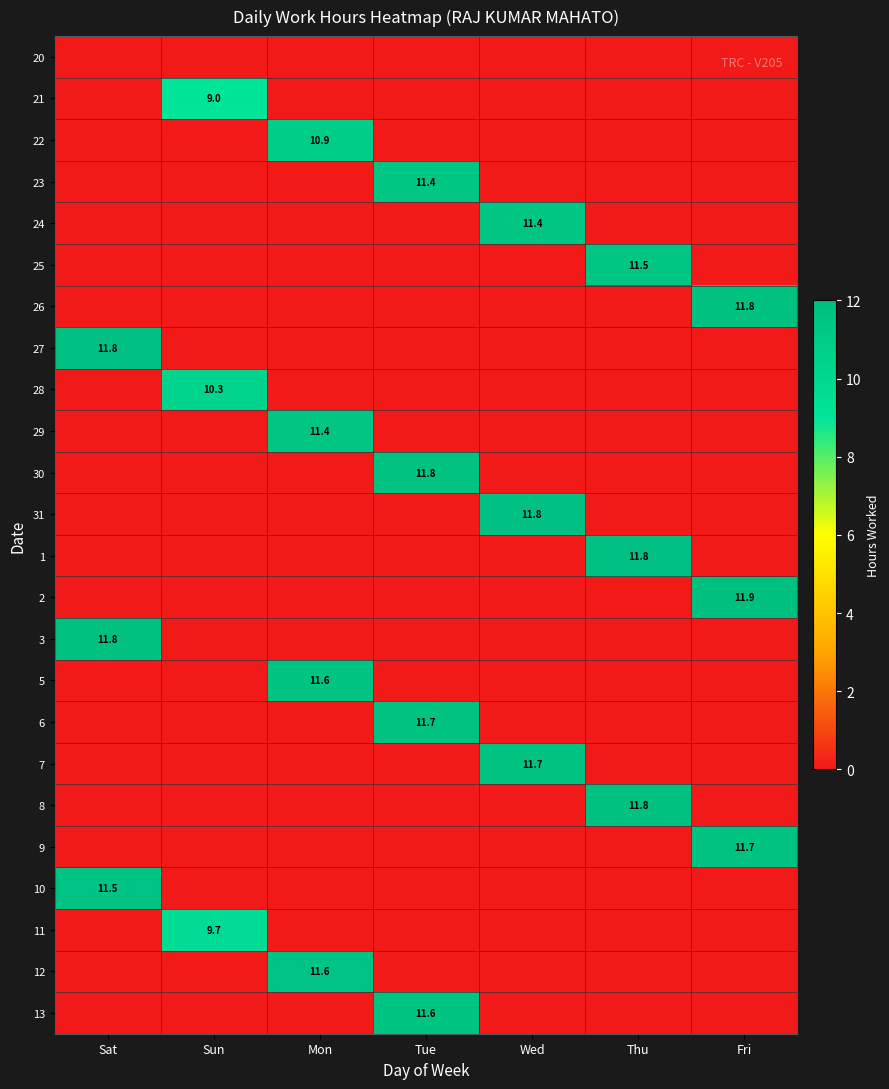

Is the value of 24 at Fri greater than the value of 21 at Thu?

No